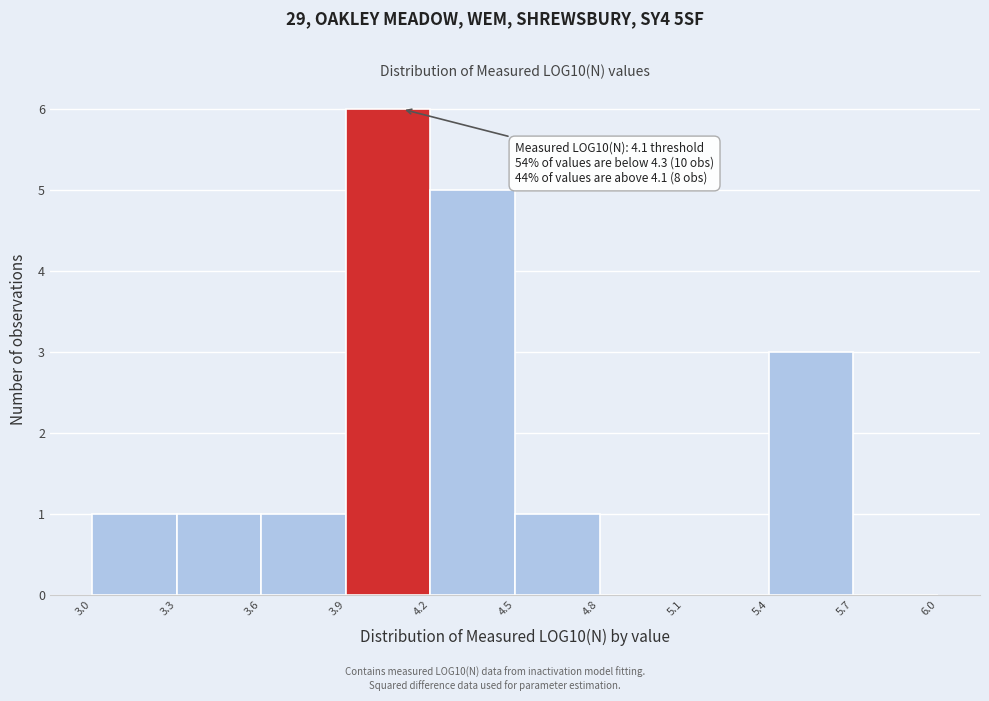

Which range on the x-axis has the tallest bar?

3.9 to 4.2